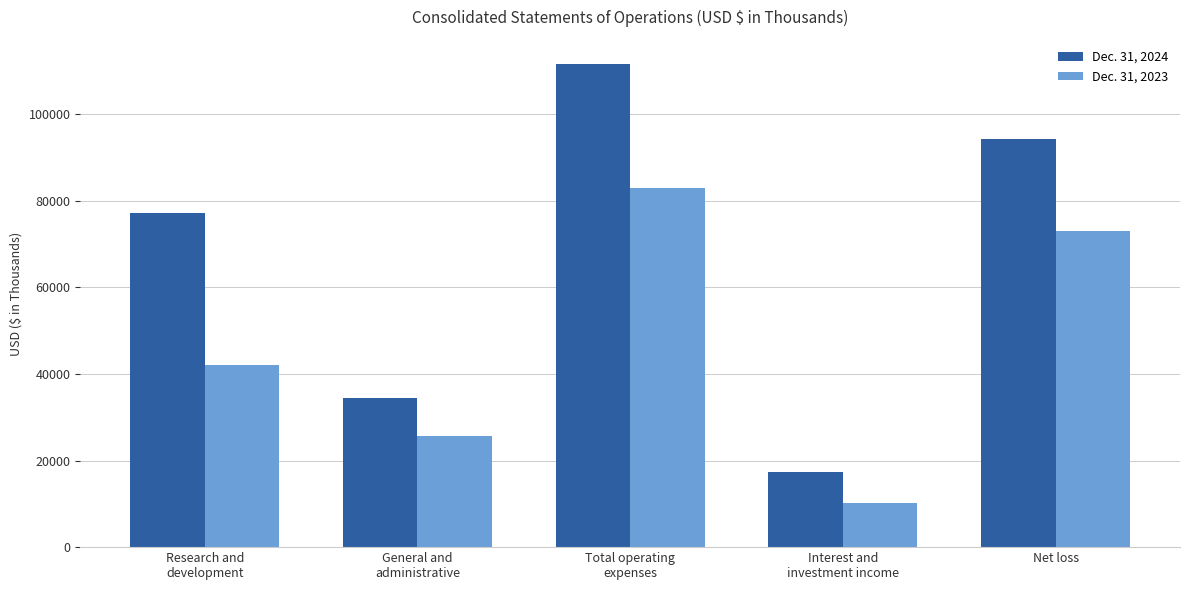

How many bars are there in each group?

2